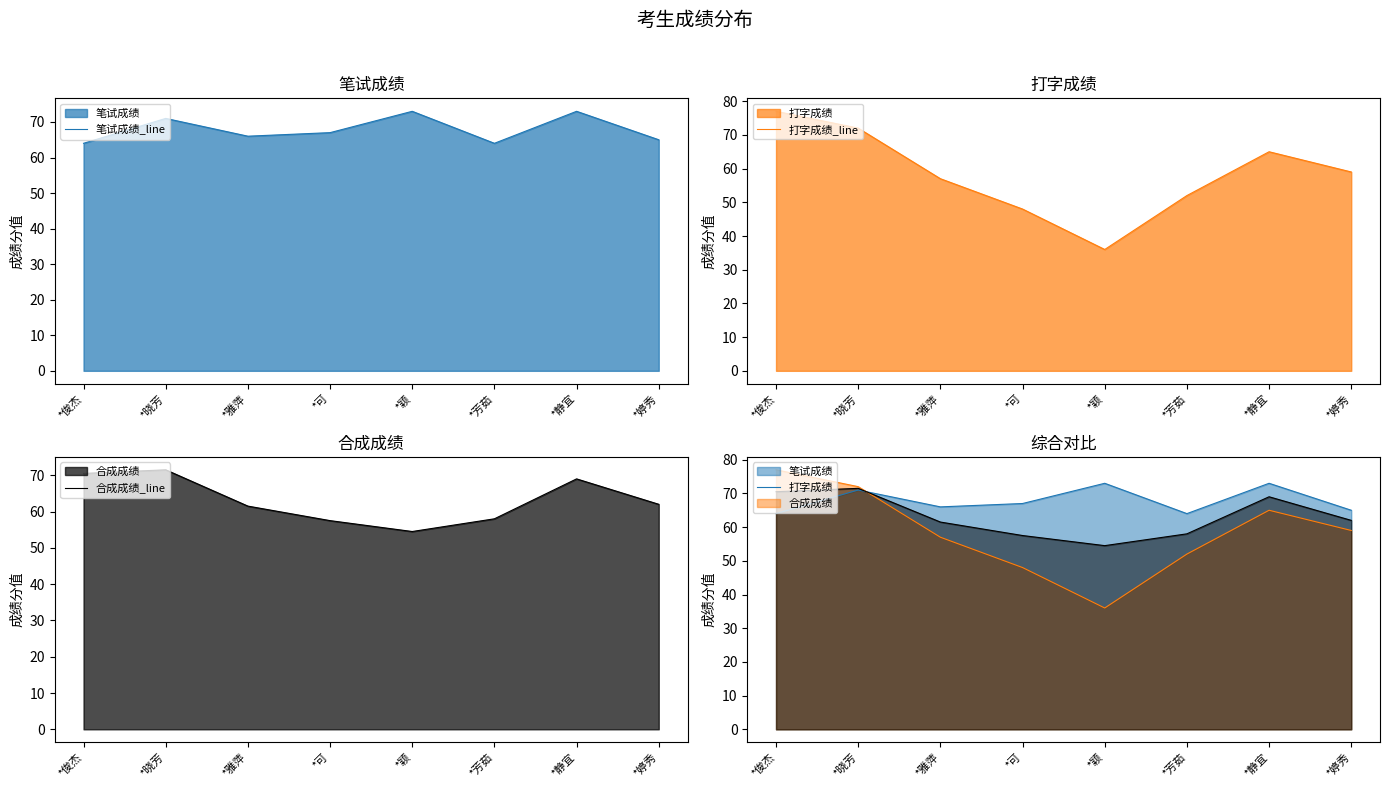

In 打字成绩_line, how many points are higher than both neighbors (excluding endpoints)?

1